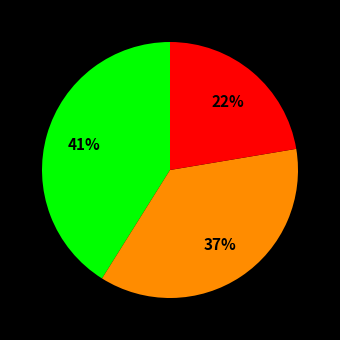

Count the number of slices in the pie.

3